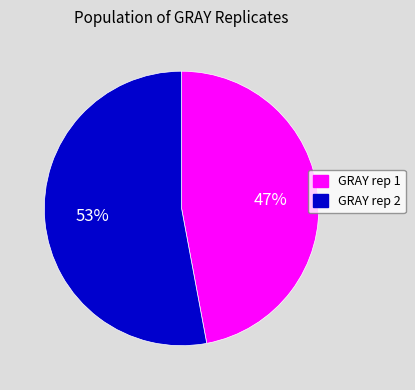

How many slices are in this pie chart?

2